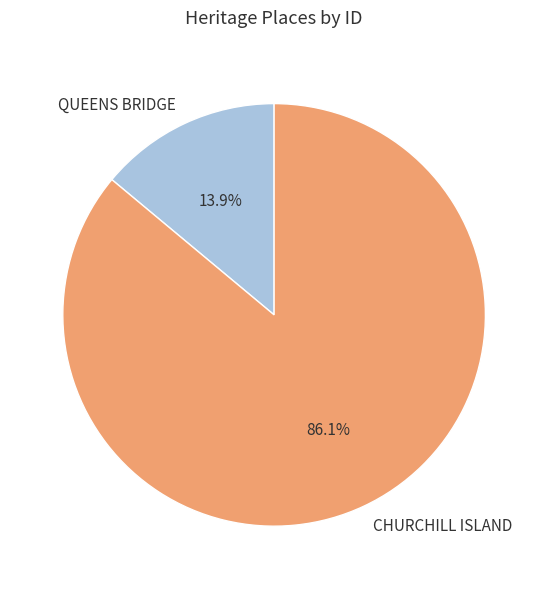

Is there any slice that represents more than half of the pie?

Yes